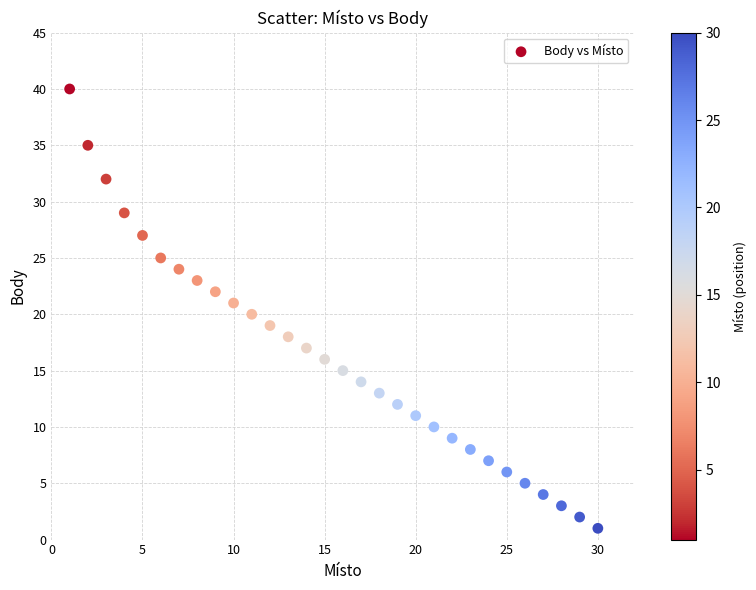

What is the range of X values (max minus min)?

29